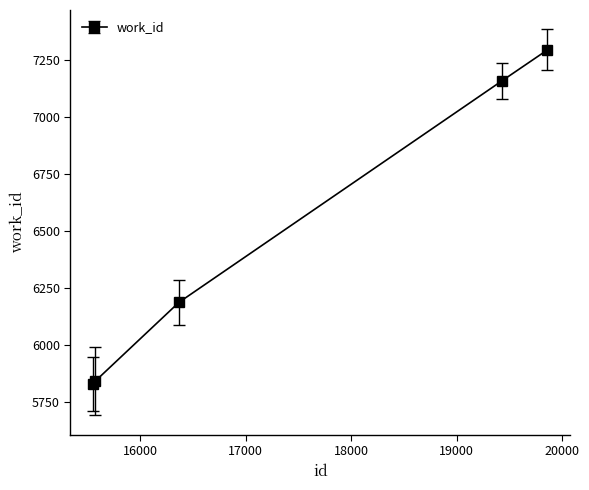

What is the greatest value displayed?

7294